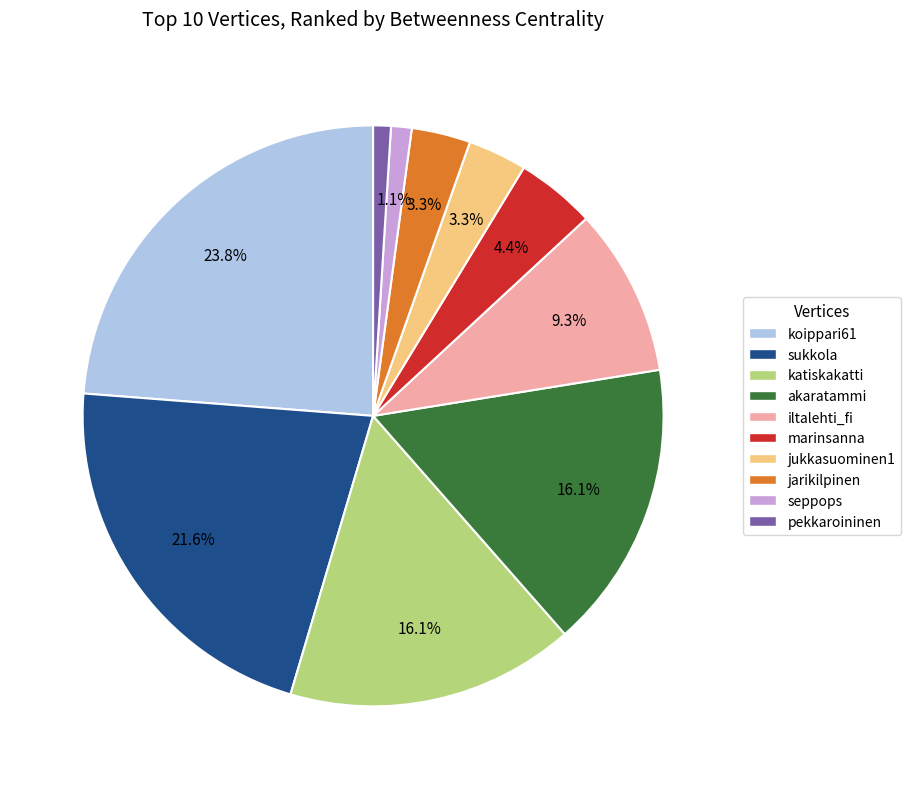

What is the largest slice in the pie chart?

koippari61